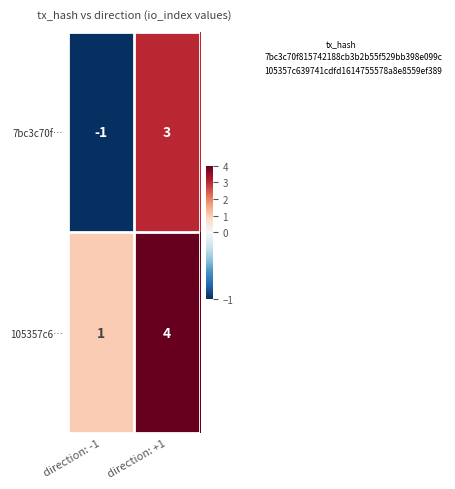

List the series in order of their overall mean, highest first.

105357c6…, 7bc3c70f…